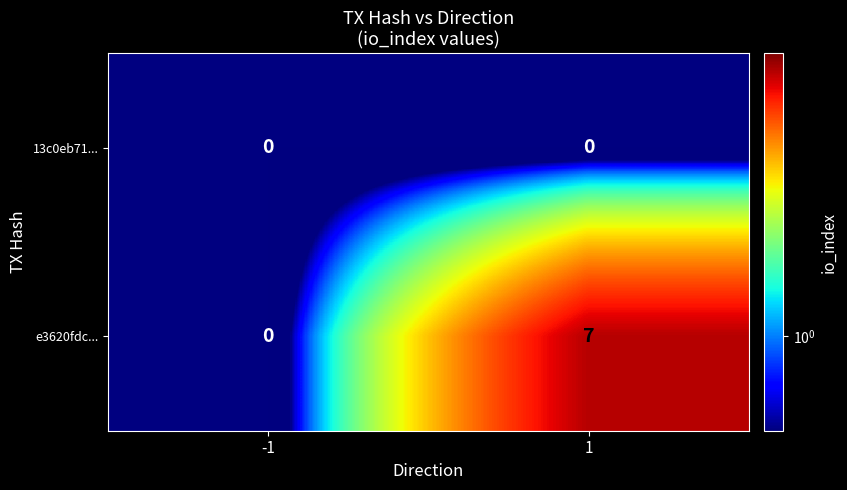

How many distinct data groups are displayed?

2